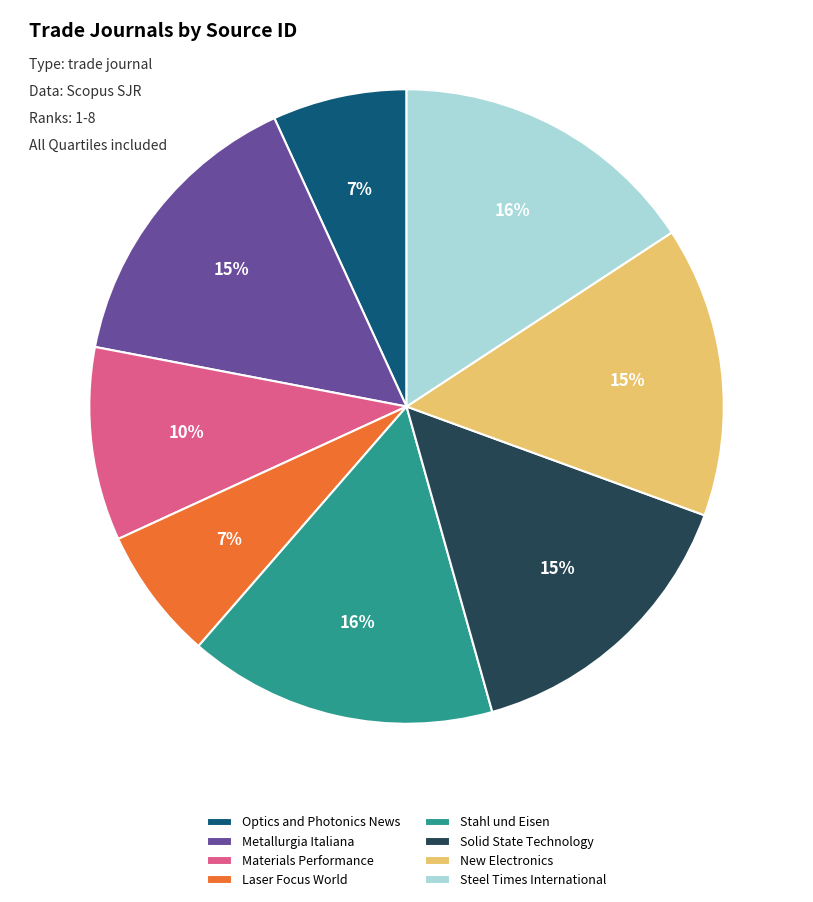

How many slices are in this pie chart?

8